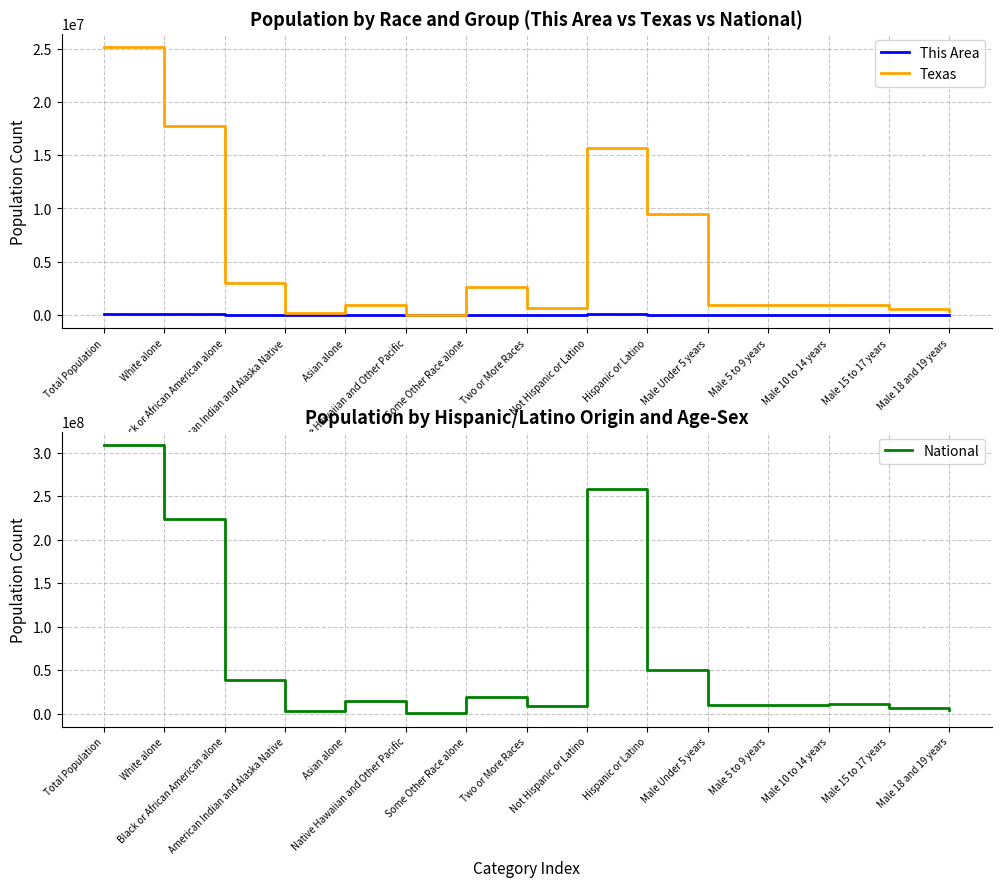

The value of Texas at Total Population is 25145561. True or false?

True